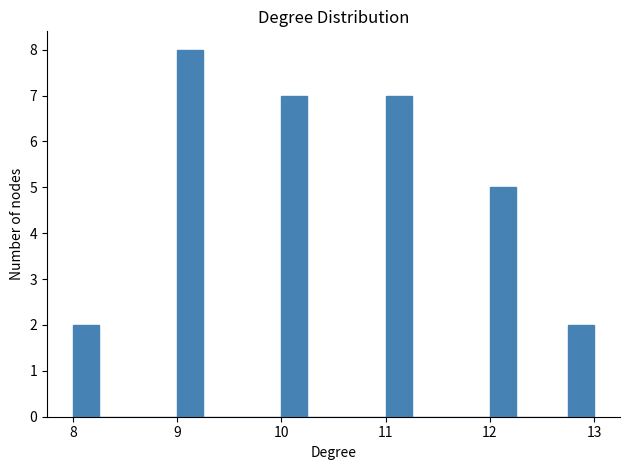

Read against the x-axis, roughly where is the centre of the tallest bar?

9.1